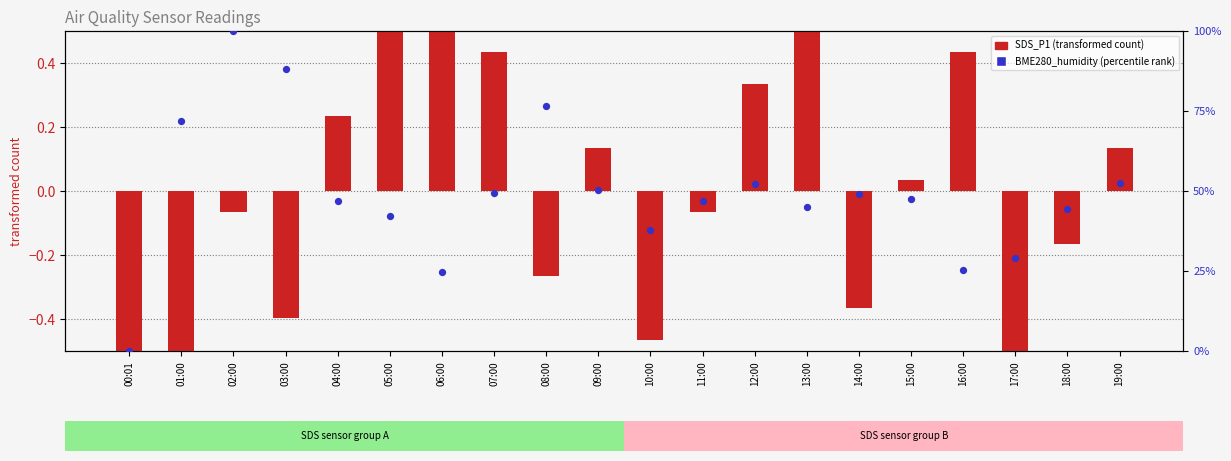

Which series has the largest total across all categories?

percentile rank